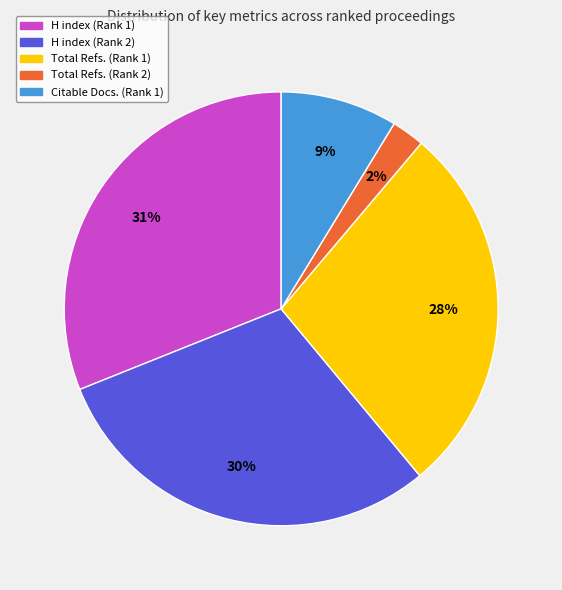

Rank the categories by value from highest to lowest.

H index (Rank 1), H index (Rank 2), Total Refs. (Rank 1), Citable Docs. (Rank 1), Total Refs. (Rank 2)